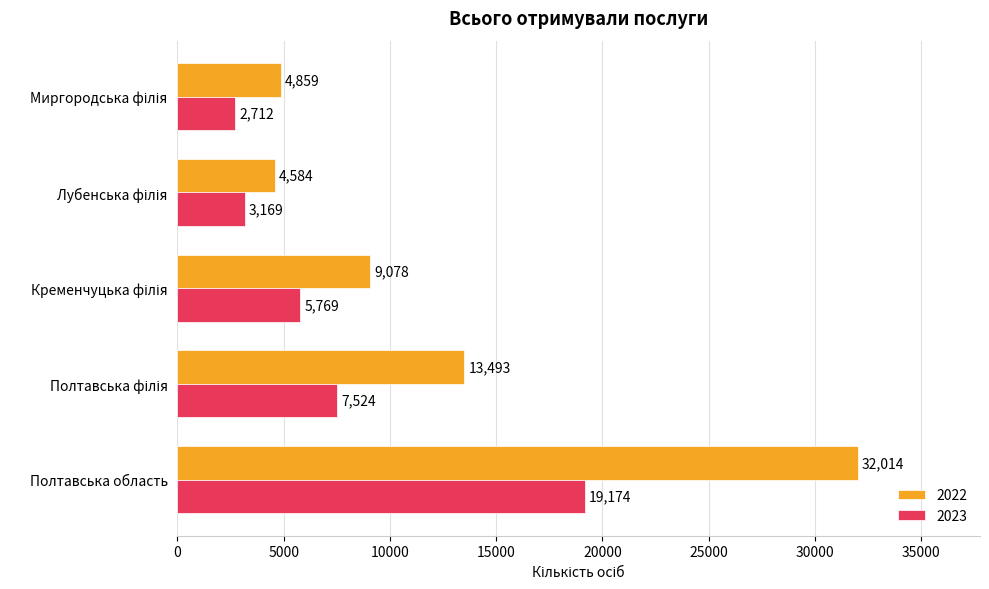

Which series has the largest range (max minus min)?

2022